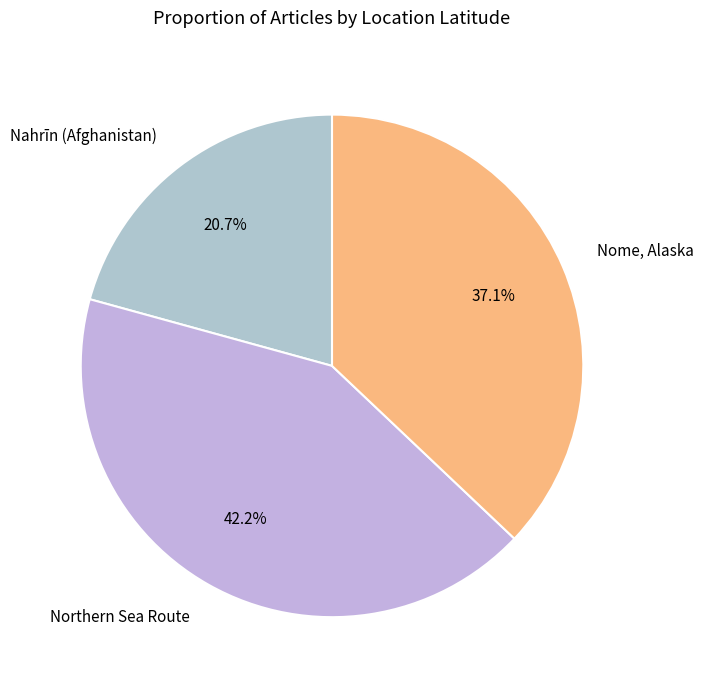

What portion of the pie excludes Northern Sea Route?

57.8%